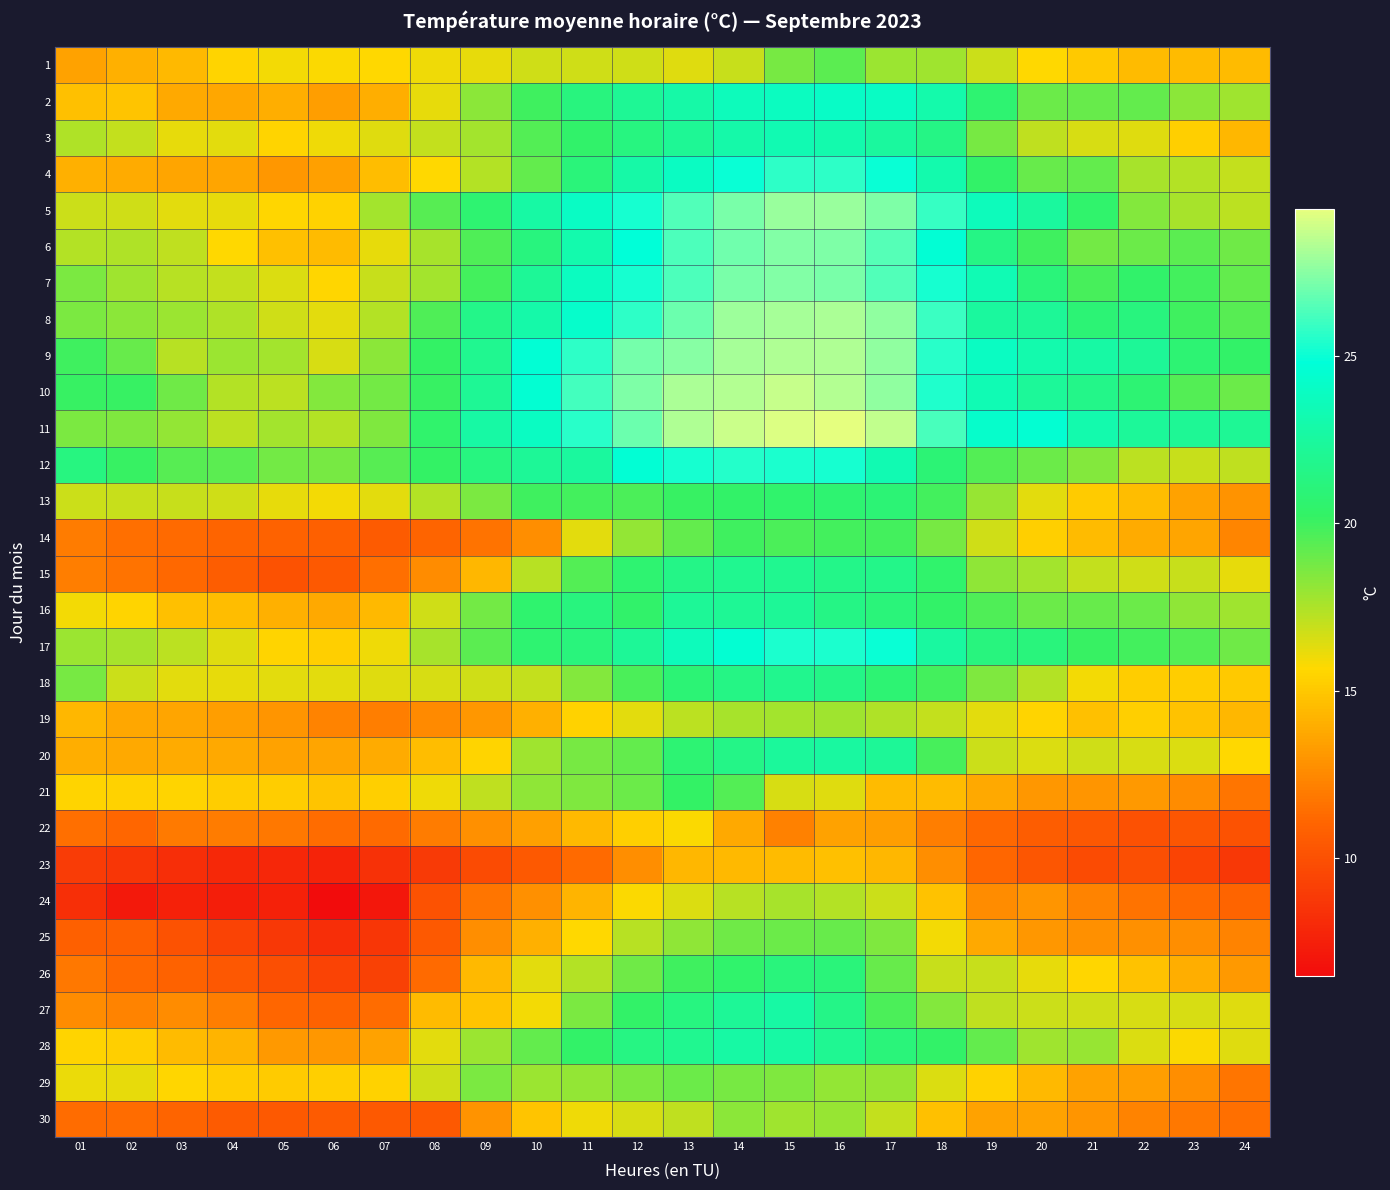

Reading right to left, what are all the values shown in this chart?

1: 24=14.5	23=14.5	22=14.5	21=15.0	20=15.7	19=16.8	18=17.8	17=17.9	16=19.3	15=18.7	14=16.9	13=16.4	12=16.7	11=16.7	10=16.7	09=16.2	08=16.0	07=15.7	06=15.8	05=15.9	04=15.5	03=14.4	02=14.1	01=13.5
2: 24=17.8	23=18.3	22=19.2	21=19.1	20=19.0	19=20.7	18=23.0	17=24.0	16=24.1	15=23.8	14=23.6	13=22.8	12=22.1	11=21.2	10=20.0	09=18.3	08=16.2	07=14.0	06=13.3	05=14.0	04=13.7	03=13.8	02=14.9	01=14.7
3: 24=14.3	23=15.3	22=16.4	21=16.6	20=17.1	19=18.7	18=21.5	17=22.5	16=23.1	15=23.3	14=22.9	13=22.1	12=21.3	11=20.4	10=19.5	09=17.7	08=17.0	07=16.4	06=16.0	05=15.5	04=16.3	03=16.2	02=17.0	01=17.5
4: 24=17.0	23=17.4	22=17.6	21=19.2	20=19.1	19=20.3	18=23.1	17=25.0	16=25.7	15=25.7	14=25.0	13=23.9	12=22.8	11=21.0	10=19.2	09=17.4	08=15.7	07=14.6	06=13.4	05=13.1	04=13.6	03=13.6	02=13.9	01=14.1
5: 24=17.2	23=17.6	22=18.4	21=20.5	20=22.5	19=23.6	18=25.9	17=27.3	16=27.8	15=27.8	14=27.2	13=26.4	12=25.2	11=24.0	10=22.7	09=20.7	08=19.4	07=17.7	06=15.4	05=15.6	04=16.2	03=16.3	02=16.7	01=16.8
6: 24=18.9	23=19.3	22=19.0	21=18.8	20=20.0	19=21.5	18=24.6	17=26.5	16=27.3	15=27.4	14=27.0	13=26.3	12=24.8	11=23.1	10=21.2	09=19.6	08=17.6	07=16.2	06=14.5	05=14.7	04=15.7	03=17.1	02=17.5	01=17.4
7: 24=19.2	23=19.9	22=20.4	21=19.8	20=21.0	19=23.4	18=25.2	17=26.4	16=27.2	15=27.4	14=27.2	13=26.3	12=25.2	11=23.8	10=22.2	09=19.9	08=17.7	07=16.9	06=15.6	05=16.5	04=17.0	03=17.3	02=17.8	01=18.6
8: 24=19.4	23=20.0	22=21.2	21=20.9	20=22.2	19=22.5	18=26.0	17=27.7	16=28.2	15=28.1	14=27.9	13=26.9	12=25.7	11=24.3	10=22.9	09=21.7	08=19.6	07=17.4	06=16.3	05=16.7	04=17.5	03=17.9	02=18.3	01=18.6
9: 24=20.3	23=20.8	22=22.2	21=22.7	20=23.1	19=23.9	18=25.6	17=27.7	16=28.3	15=28.3	14=28.1	13=27.5	12=27.1	11=25.7	10=24.6	09=21.9	08=20.2	07=18.3	06=16.6	05=17.7	04=17.9	03=17.3	02=19.1	01=20.0
10: 24=19.0	23=19.5	22=20.8	21=21.7	20=22.3	19=23.4	18=25.4	17=27.7	16=28.4	15=28.7	14=28.4	13=28.2	12=27.3	11=26.1	10=24.5	09=22.1	08=20.1	07=18.8	06=18.4	05=17.2	04=17.4	03=18.9	02=20.1	01=20.1
11: 24=22.1	23=22.1	22=22.3	21=23.1	20=24.5	19=24.3	18=26.2	17=28.6	16=29.4	15=29.2	14=28.8	13=28.3	12=26.9	11=25.6	10=23.9	09=22.7	08=20.5	07=18.5	06=17.4	05=17.7	04=17.2	03=18.1	02=18.5	01=18.6
12: 24=17.1	23=16.9	22=17.2	21=18.4	20=19.0	19=19.5	18=20.9	17=23.3	16=25.2	15=25.3	14=25.5	13=25.2	12=24.6	11=22.5	10=22.2	09=21.3	08=20.2	07=19.4	06=18.7	05=18.8	04=19.3	03=19.4	02=20.1	01=21.3
13: 24=12.9	23=13.5	22=14.6	21=15.1	20=16.3	19=18.0	18=19.9	17=20.9	16=20.7	15=20.5	14=20.3	13=20.1	12=19.7	11=19.9	10=20.0	09=18.6	08=17.4	07=16.3	06=15.9	05=16.2	04=16.7	03=16.9	02=16.9	01=16.8
14: 24=12.4	23=13.6	22=13.9	21=14.5	20=15.3	19=16.7	18=18.7	17=19.9	16=19.9	15=19.7	14=20.0	13=19.2	12=18.1	11=16.3	10=12.7	09=11.6	08=11.0	07=10.6	06=10.8	05=10.9	04=11.0	03=11.3	02=11.5	01=12.0
15: 24=16.2	23=16.9	22=16.7	21=17.0	20=17.7	19=18.2	18=20.5	17=21.7	16=21.7	15=21.9	14=21.9	13=21.6	12=20.7	11=19.5	10=17.3	09=14.3	08=12.6	07=11.5	06=10.5	05=10.1	04=10.7	03=11.2	02=11.6	01=12.1
16: 24=17.8	23=18.2	22=19.0	21=19.1	20=19.0	19=19.6	18=20.3	17=21.0	16=21.5	15=22.2	14=22.1	13=22.2	12=20.4	11=21.2	10=20.6	09=18.8	08=16.7	07=14.4	06=13.8	05=14.1	04=14.6	03=14.7	02=15.5	01=15.9
17: 24=18.9	23=19.5	22=19.9	21=20.1	20=21.1	19=21.2	18=22.6	17=25.0	16=25.3	15=25.3	14=24.5	13=23.6	12=22.2	11=21.1	10=20.7	09=19.3	08=17.6	07=16.0	06=15.3	05=15.5	04=16.4	03=17.2	02=17.6	01=17.9
18: 24=15.0	23=15.2	22=15.2	21=15.9	20=17.4	19=18.5	18=19.9	17=20.8	16=21.6	15=21.8	14=21.5	13=20.9	12=19.7	11=18.4	10=17.0	09=16.7	08=16.6	07=16.4	06=16.3	05=16.3	04=16.2	03=16.3	02=16.8	01=18.7
19: 24=14.3	23=14.8	22=15.3	21=14.7	20=15.5	19=16.3	18=17.0	17=17.5	16=17.8	15=17.7	14=17.6	13=17.2	12=16.3	11=15.4	10=14.1	09=13.1	08=12.5	07=12.1	06=12.3	05=13.0	04=13.3	03=13.6	02=13.7	01=14.3
20: 24=15.7	23=16.5	22=16.6	21=16.7	20=16.5	19=16.8	18=19.8	17=22.2	16=22.6	15=22.4	14=21.6	13=20.8	12=19.2	11=18.7	10=17.8	09=15.5	08=14.6	07=13.9	06=13.6	05=13.5	04=13.8	03=13.9	02=13.8	01=14.0
21: 24=11.7	23=12.6	22=13.2	21=13.0	20=13.1	19=13.8	18=14.5	17=14.5	16=16.4	15=16.6	14=19.5	13=20.2	12=19.0	11=18.5	10=18.2	09=17.1	08=16.0	07=15.3	06=14.9	05=15.2	04=15.2	03=15.5	02=15.4	01=15.5
22: 24=10.1	23=10.3	22=10.0	21=10.4	20=10.7	19=11.2	18=12.1	17=13.3	16=13.5	15=12.2	14=13.8	13=15.8	12=15.3	11=14.4	10=13.4	09=12.8	08=12.0	07=11.3	06=11.4	05=11.8	04=12.0	03=11.9	02=11.1	01=11.5
23: 24=8.8	23=9.4	22=9.9	21=9.8	20=10.3	19=11.1	18=12.7	17=14.3	16=14.7	15=14.5	14=14.4	13=14.3	12=12.7	11=11.3	10=10.5	09=9.8	08=8.9	07=8.4	06=7.7	05=7.9	04=8.0	03=8.2	02=8.7	01=9.0
24: 24=11.0	23=11.3	22=11.6	21=12.3	20=13.0	19=12.6	18=14.8	17=16.8	16=17.4	15=17.6	14=17.3	13=16.5	12=15.8	11=14.2	10=12.8	09=11.7	08=10.1	07=7.1	06=6.5	05=7.6	04=7.4	03=7.6	02=7.2	01=8.3
25: 24=12.3	23=12.7	22=12.8	21=12.8	20=13.1	19=13.8	18=15.9	17=18.5	16=19.1	15=19.0	14=18.9	13=18.2	12=17.3	11=15.7	10=14.1	09=12.7	08=10.5	07=8.7	06=8.2	05=8.8	04=9.3	03=10.1	02=10.8	01=10.8
26: 24=13.2	23=14.0	22=14.8	21=15.6	20=16.2	19=16.9	18=16.9	17=19.1	16=21.0	15=21.1	14=20.5	13=20.0	12=18.9	11=17.4	10=16.3	09=14.4	08=11.3	07=9.2	06=9.3	05=9.9	04=10.4	03=10.9	02=11.2	01=11.8
27: 24=16.4	23=16.6	22=16.6	21=16.7	20=16.8	19=17.1	18=18.4	17=19.7	16=21.6	15=22.7	14=22.2	13=21.3	12=20.3	11=18.6	10=15.9	09=14.9	08=14.5	07=11.4	06=10.9	05=11.1	04=12.1	03=12.6	02=12.3	01=12.6
28: 24=16.4	23=15.8	22=16.5	21=18.0	20=17.8	19=19.2	18=20.3	17=21.0	16=22.0	15=22.7	14=22.7	13=21.9	12=21.4	11=20.3	10=19.2	09=17.9	08=16.3	07=13.5	06=13.1	05=13.2	04=14.2	03=14.5	02=15.3	01=15.5
29: 24=11.7	23=12.7	22=13.3	21=13.5	20=14.4	19=15.4	18=16.5	17=18.0	16=18.1	15=18.5	14=18.7	13=19.0	12=18.6	11=18.1	10=17.9	09=18.6	08=16.7	07=15.4	06=15.3	05=15.1	04=15.2	03=15.6	02=16.2	01=16.1
30: 24=11.5	23=11.8	22=12.3	21=13.0	20=13.5	19=13.5	18=14.7	17=17.0	16=18.0	15=17.8	14=18.3	13=17.1	12=16.6	11=16.0	10=14.9	09=12.9	08=10.5	07=10.5	06=10.6	05=10.5	04=10.6	03=11.0	02=11.4	01=11.4